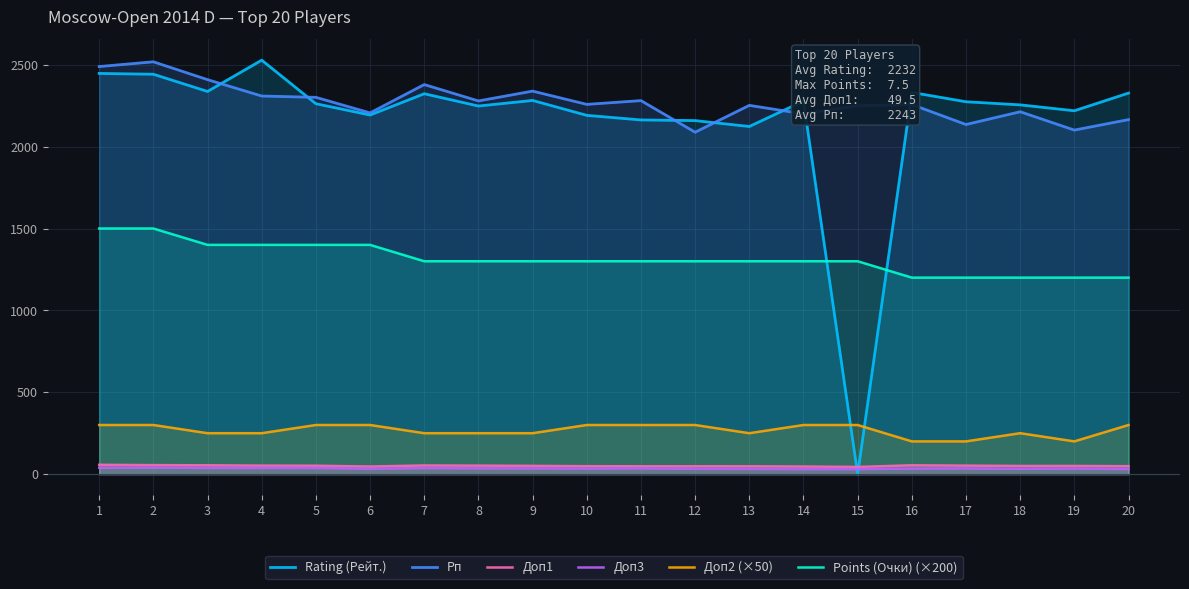

True or false: Points (Очки) (×200) and Rating (Рейт.) cross at least once.

True